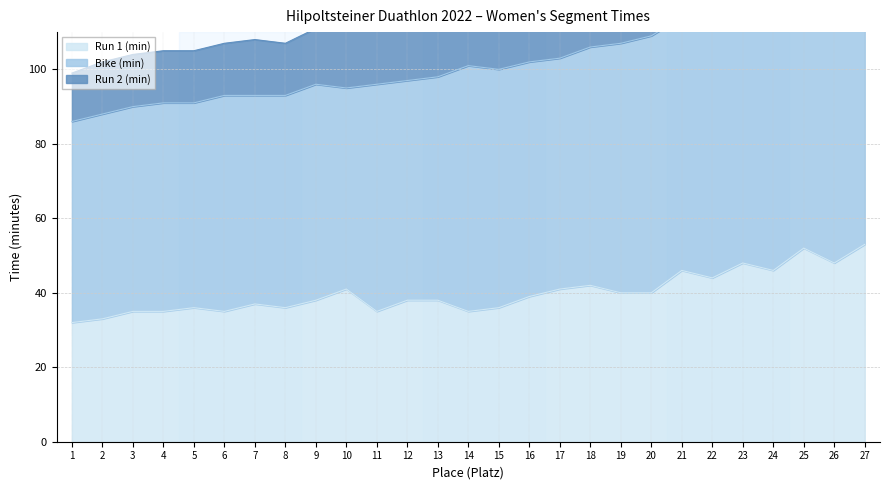

Rank the series at 14 from highest to lowest value.

Bike (min), Run 1 (min), Run 2 (min)